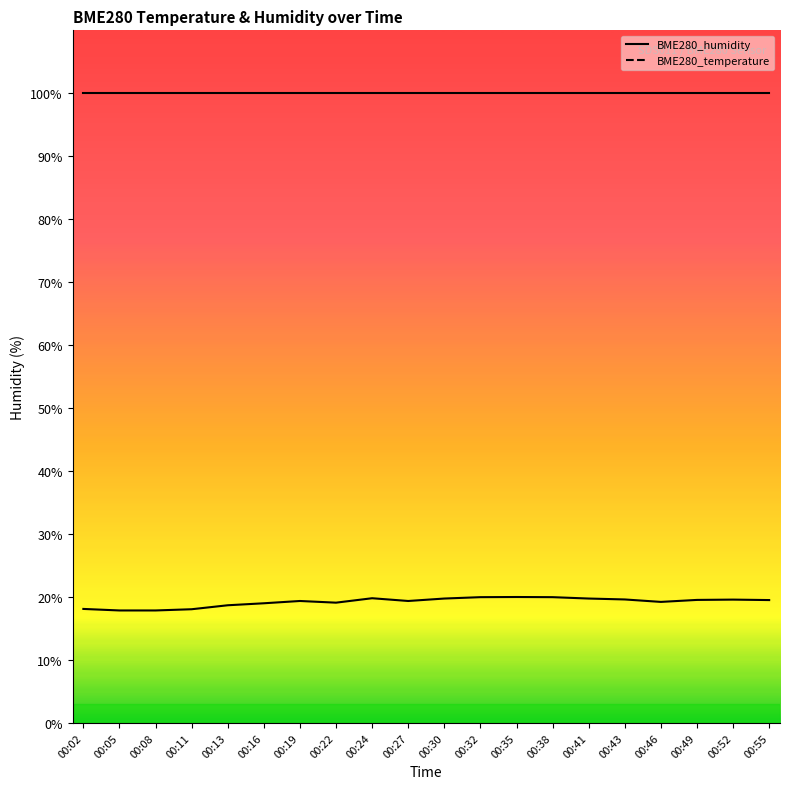

Reading right to left, extract all data points from this chart.

BME280_humidity: 100.0	100.0	100.0	100.0	100.0	100.0	100.0	100.0	100.0	100.0	100.0	100.0	100.0	100.0	100.0	100.0	100.0	100.0	100.0	100.0
BME280_temperature: 19.5	19.6	19.5	19.2	19.6	19.8	20.0	20.0	20.0	19.8	19.4	19.8	19.1	19.4	19.0	18.7	18.1	17.9	17.9	18.1